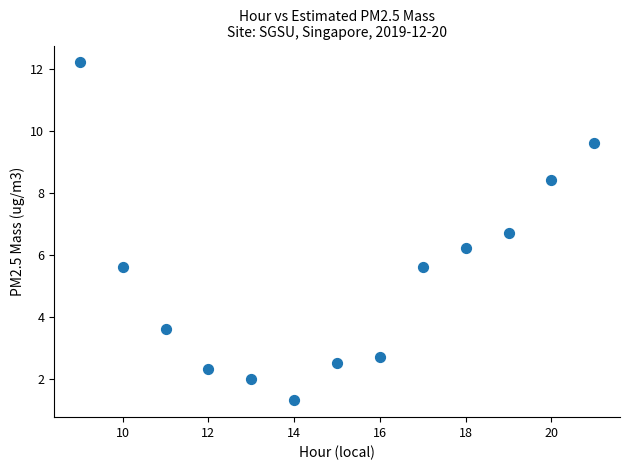

What Y value in the scatter plot is closest to 6?

6.2